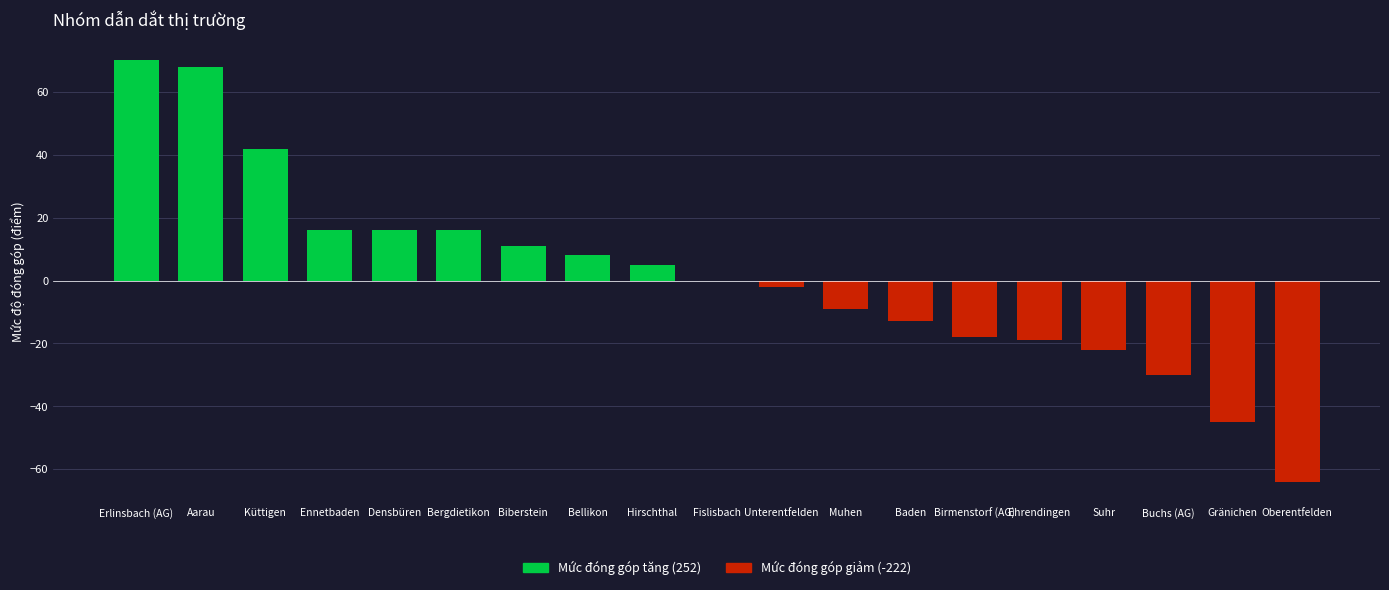

At which label does Mức đóng góp giảm (-222.000) reach its minimum?

Oberentfelden